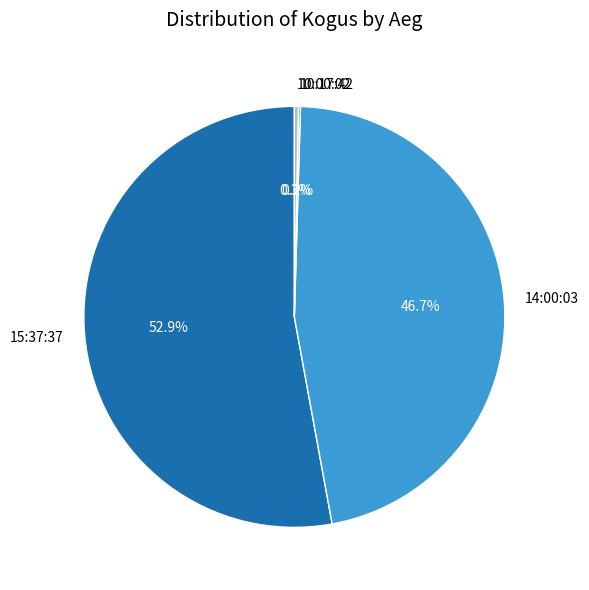

Is the sum of 15:37:37 and 10:00:02 greater than half?

Yes